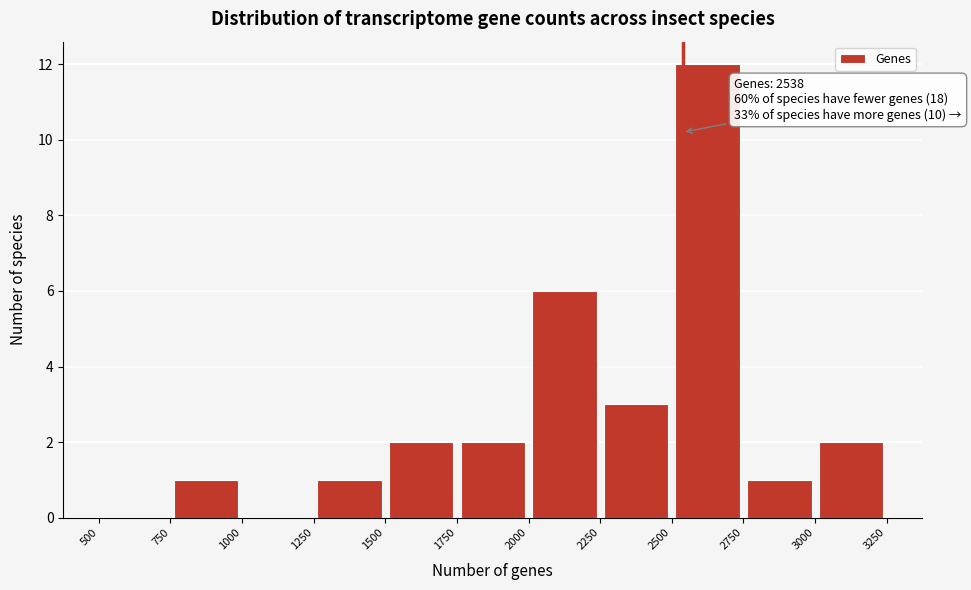

Which range on the x-axis has the tallest bar?

2500 to 2750